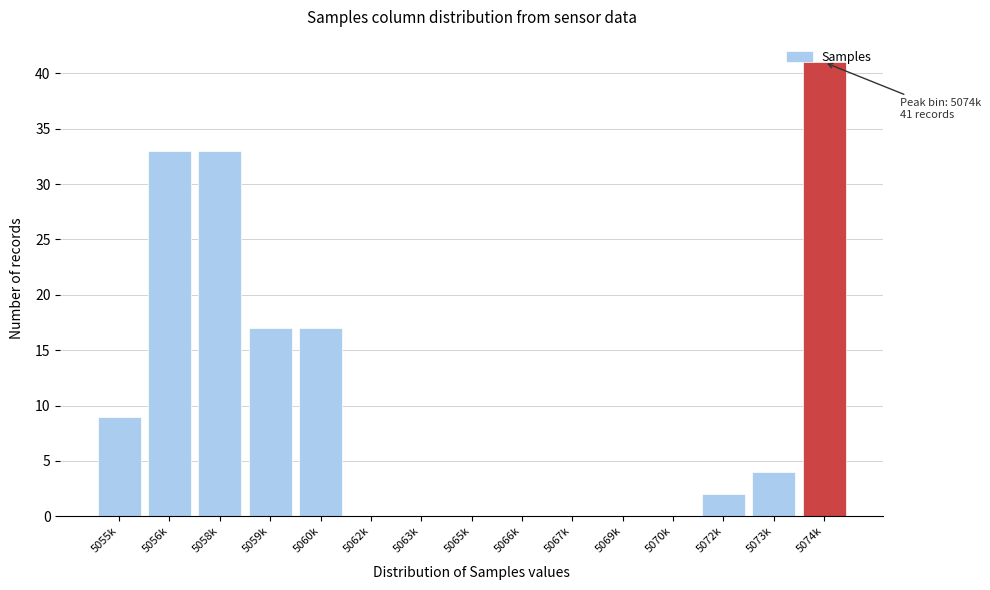

The value at 5067k is 15. True or false?

False